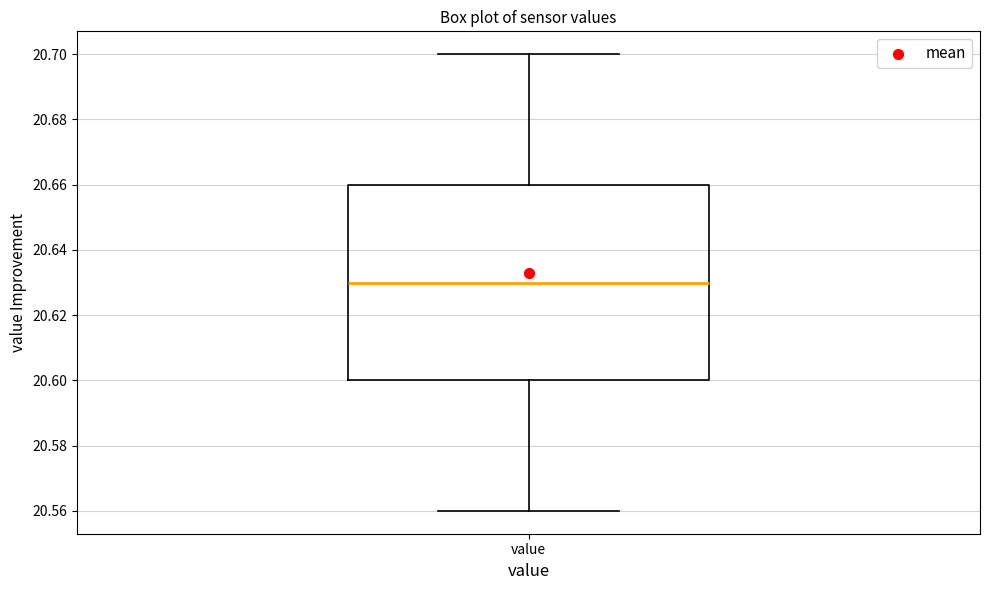

Where does the median line of the box for value sit on the y-axis? The values are not printed on the chart, so give them approximately, as read against the axis.

20.63